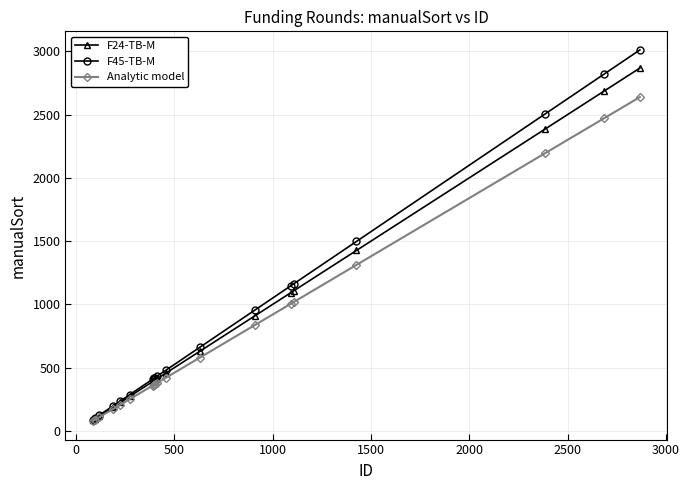

Rank the series by their average value, from lowest to highest.

Analytic model, F24-TB-M, F45-TB-M